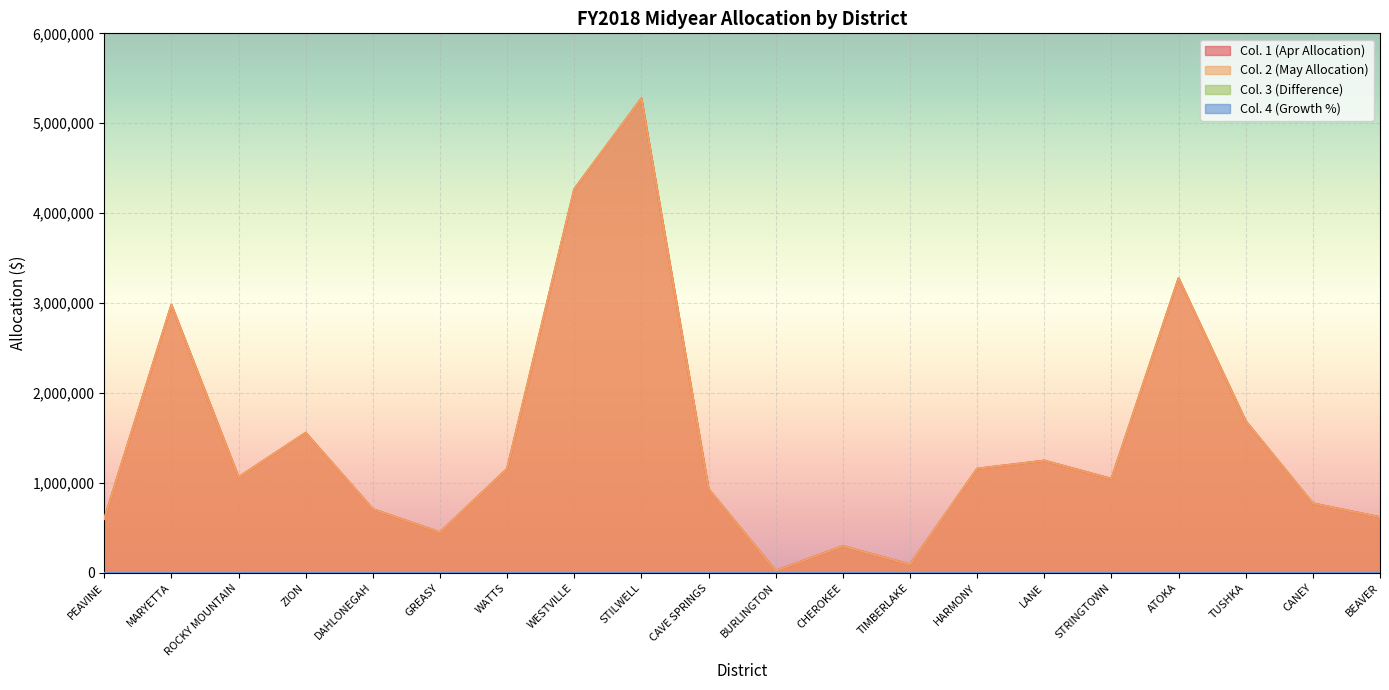

How many data points in Col. 2 (May Allocation) are less than 1064246?

10